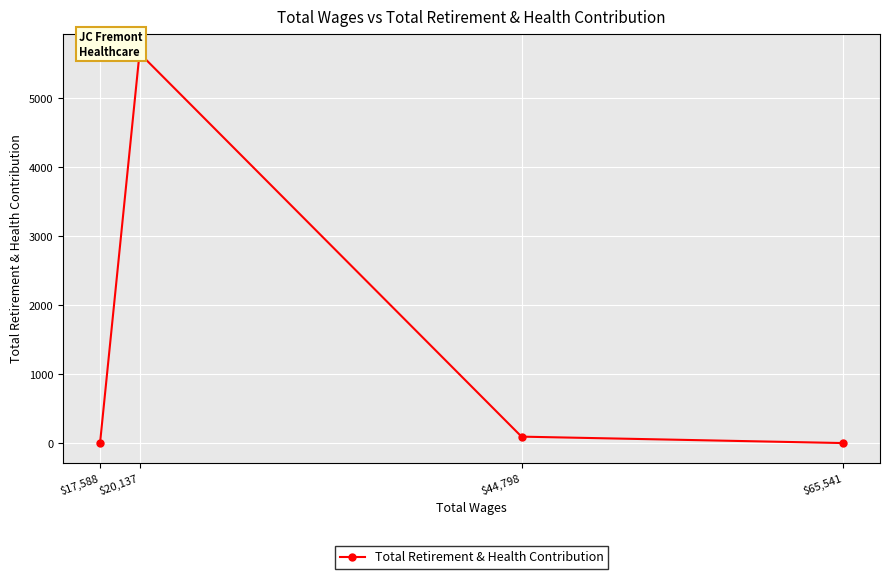

What is the change in value from $20,137 to $17,588?

-5654